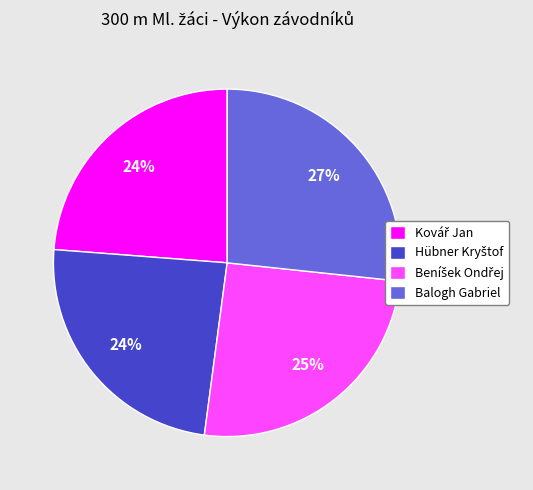

To the nearest percent, what is the average slice percentage?

25%